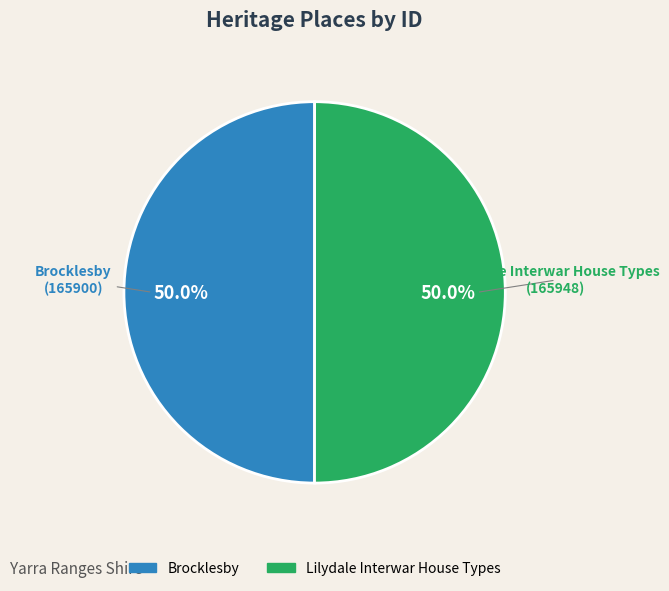

What percentage is the Brocklesby slice, to the nearest percent?

50%